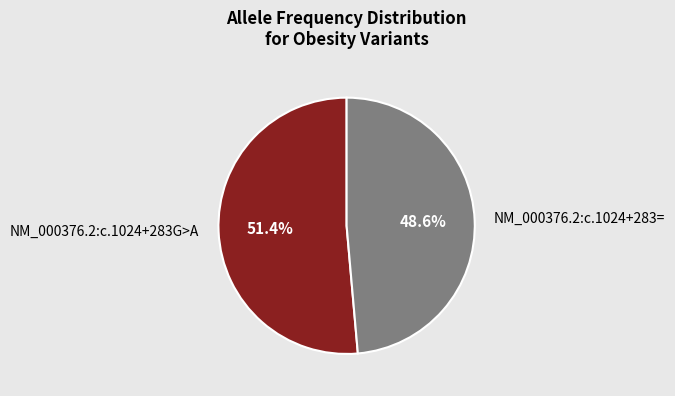

To the nearest percent, what is the difference between the NM_000376.2:c.1024+283G>A and NM_000376.2:c.1024+283= slice percentages?

3%